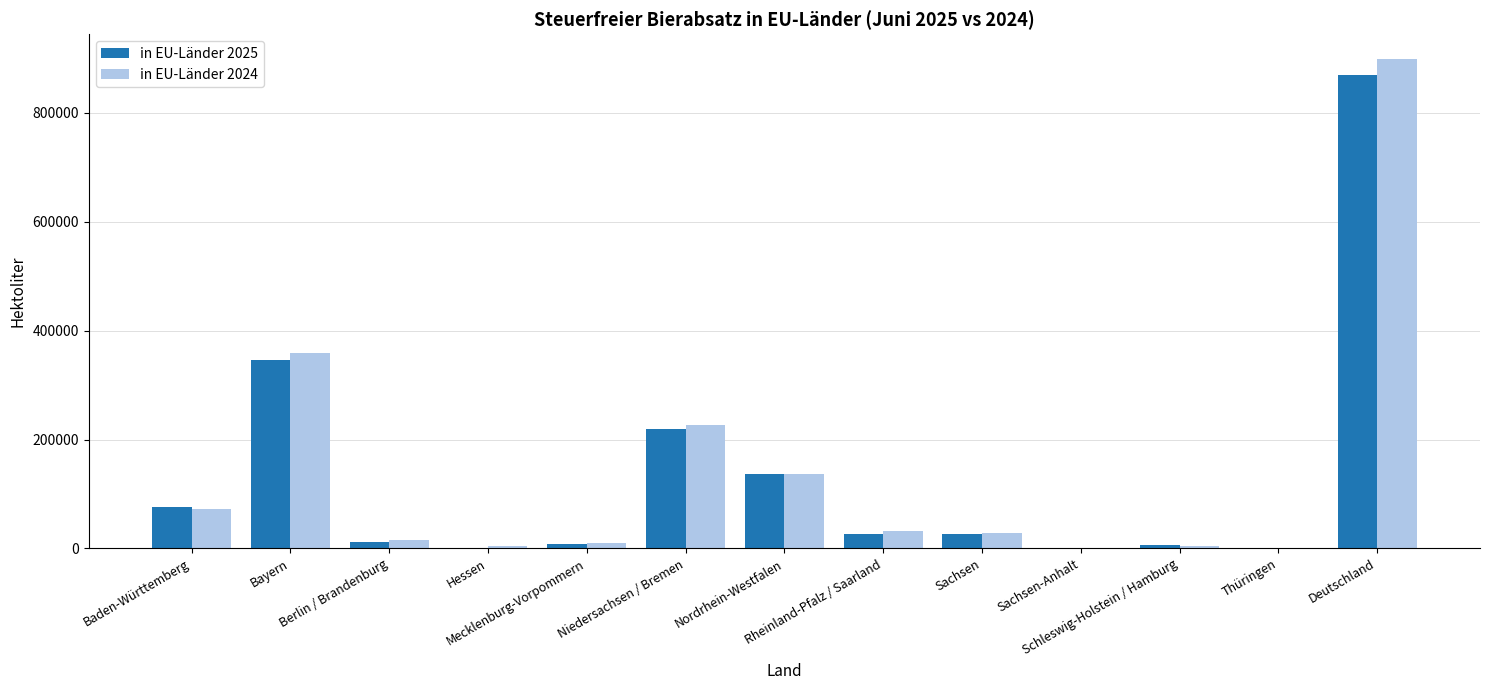

What is the highest value of the in EU-Länder 2024 series?

899639.8